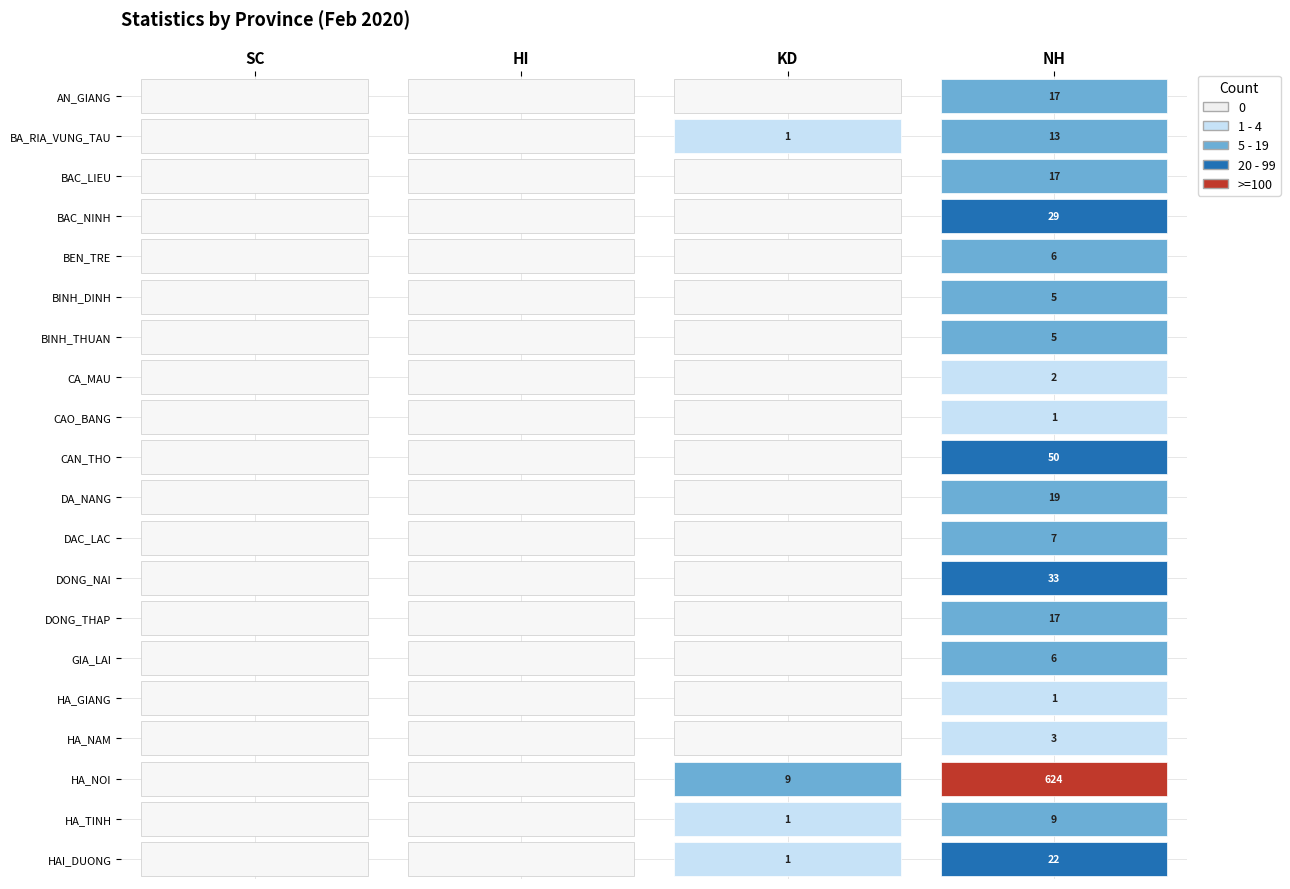

The DONG_THAP series shows 26 at 3. True or false?

False